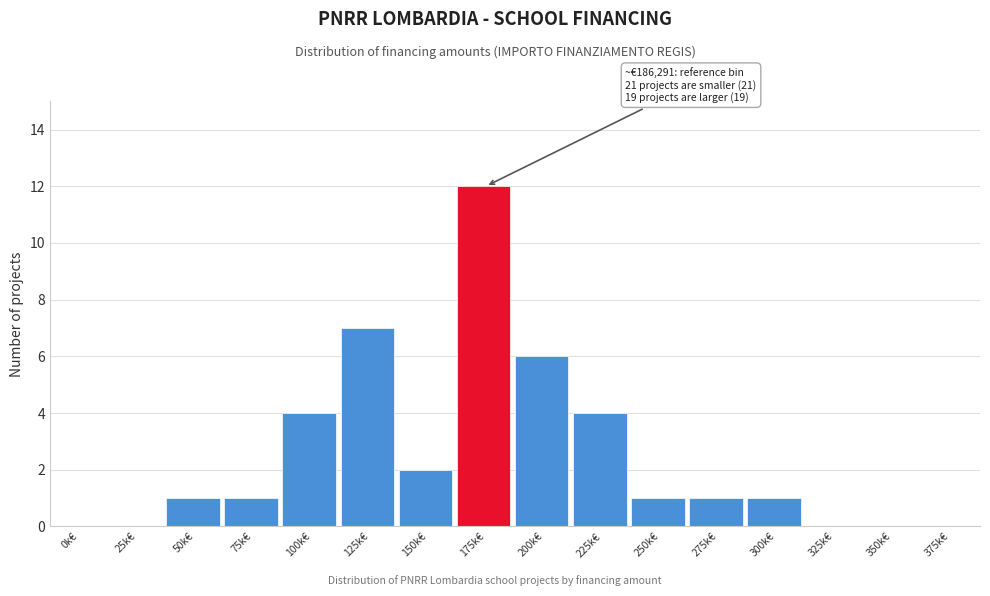

Reading left to right, what are all the values shown in this chart?

0k€=0	25k€=0	50k€=1	75k€=1	100k€=4	125k€=7	150k€=2	175k€=12	200k€=6	225k€=4	250k€=1	275k€=1	300k€=1	325k€=0	350k€=0	375k€=0